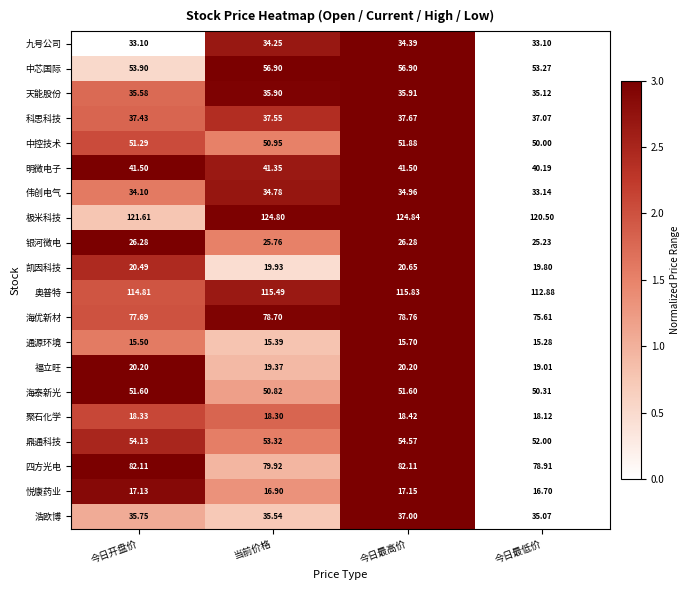

Is the value of 浩欧博 at 当前价格 greater than the value of 天能股份 at 今日开盘价?

No